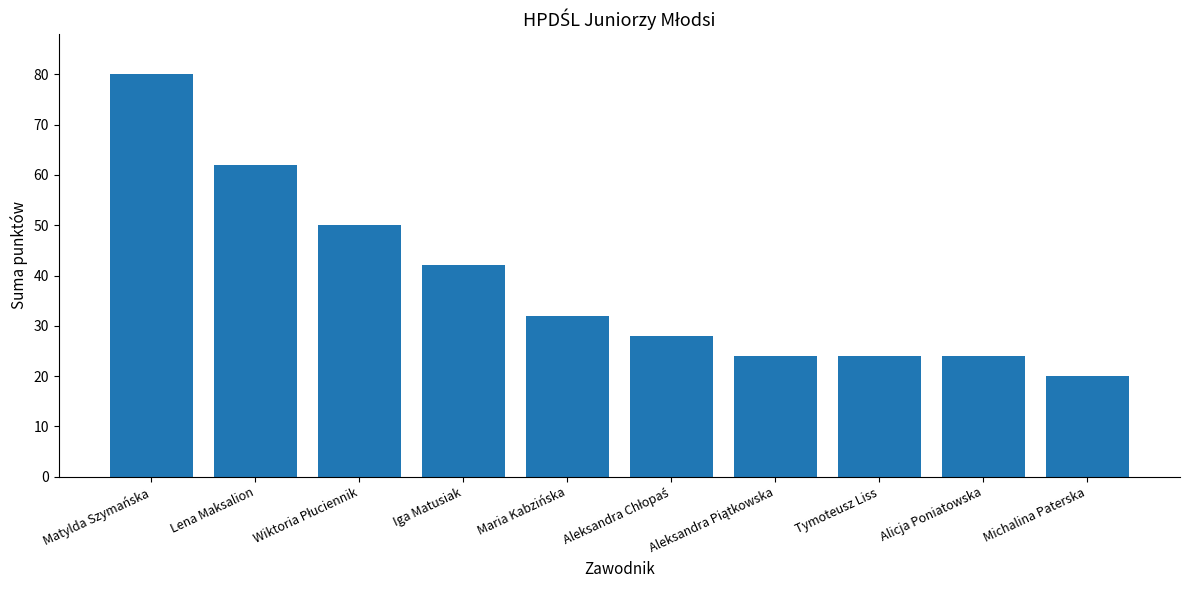

Is it true that the value at Michalina Paterska is 20?

True